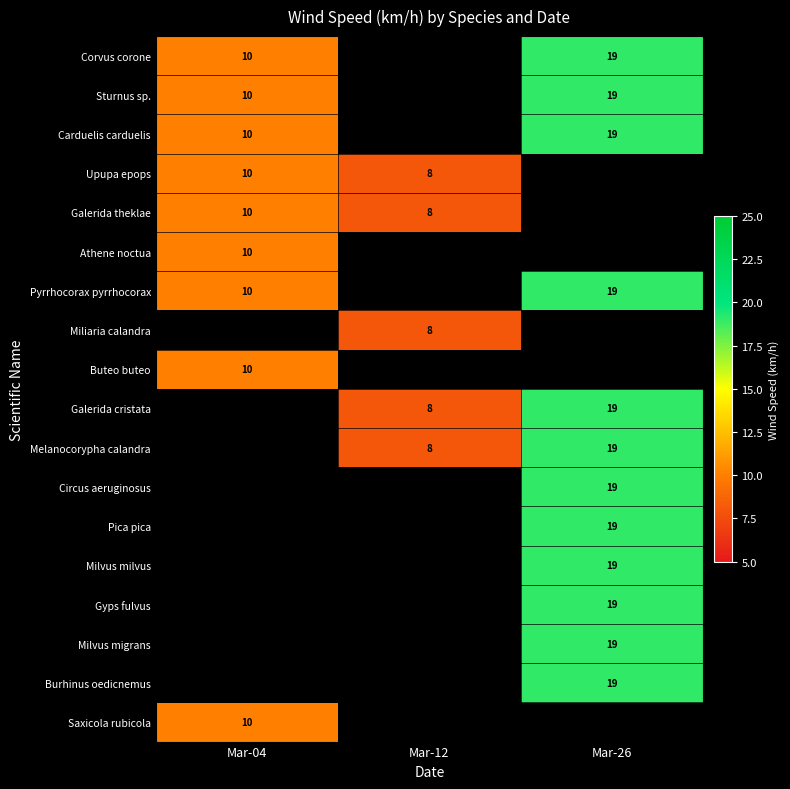

Is it true that Athene noctua equals 14 at Mar-04?

False